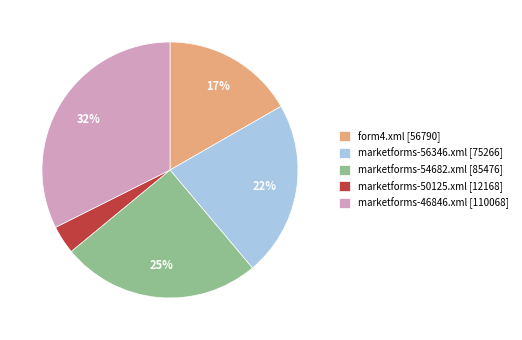

Combined, do marketforms-56346.xml and marketforms-54682.xml account for over 50%?

No